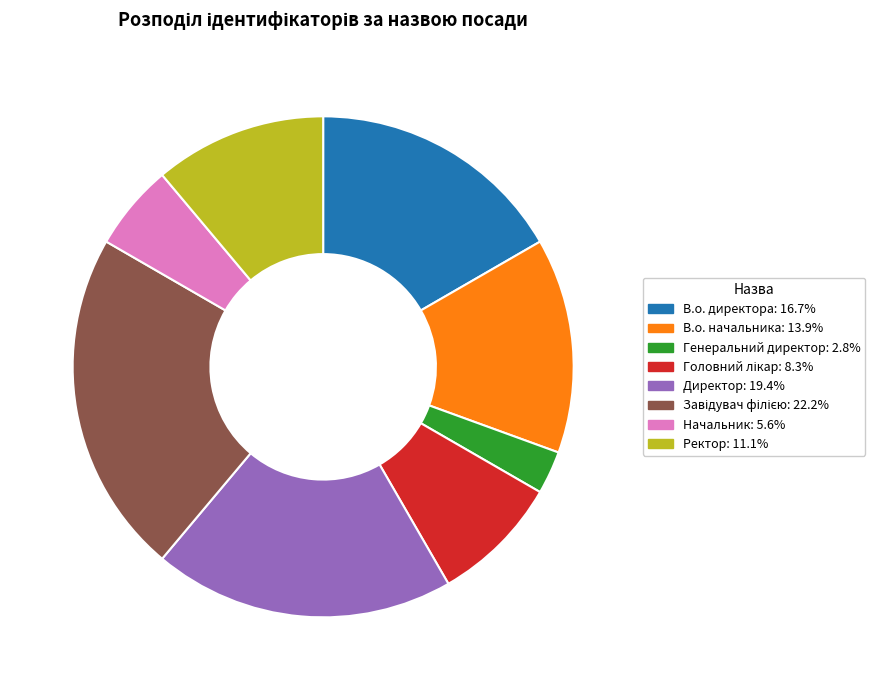

Is В.о. директора the majority of the pie?

No